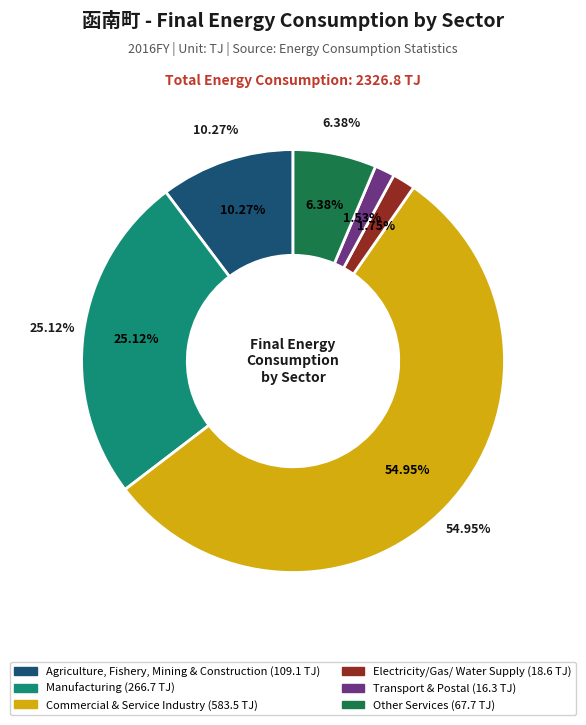

What is the ratio of the value at Manufacturing to the value at Transport and Services?

0.5